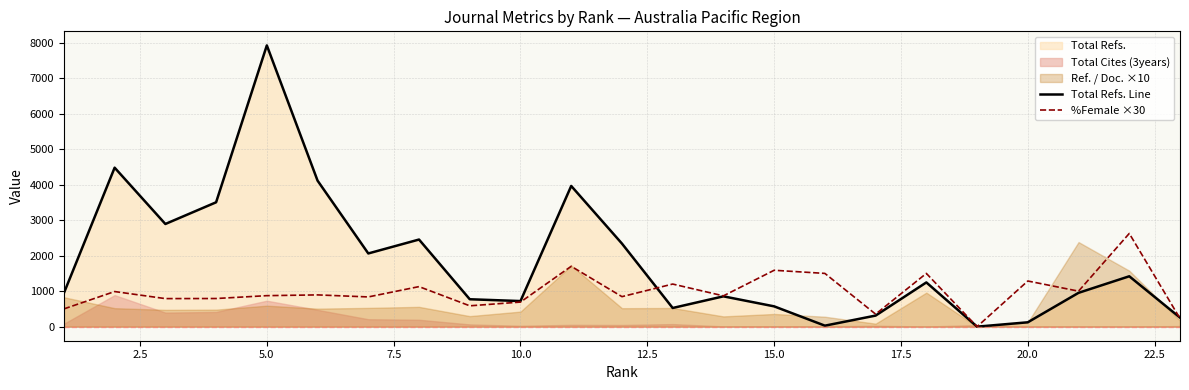

At how many categories does at least one series exceed 7141?

1